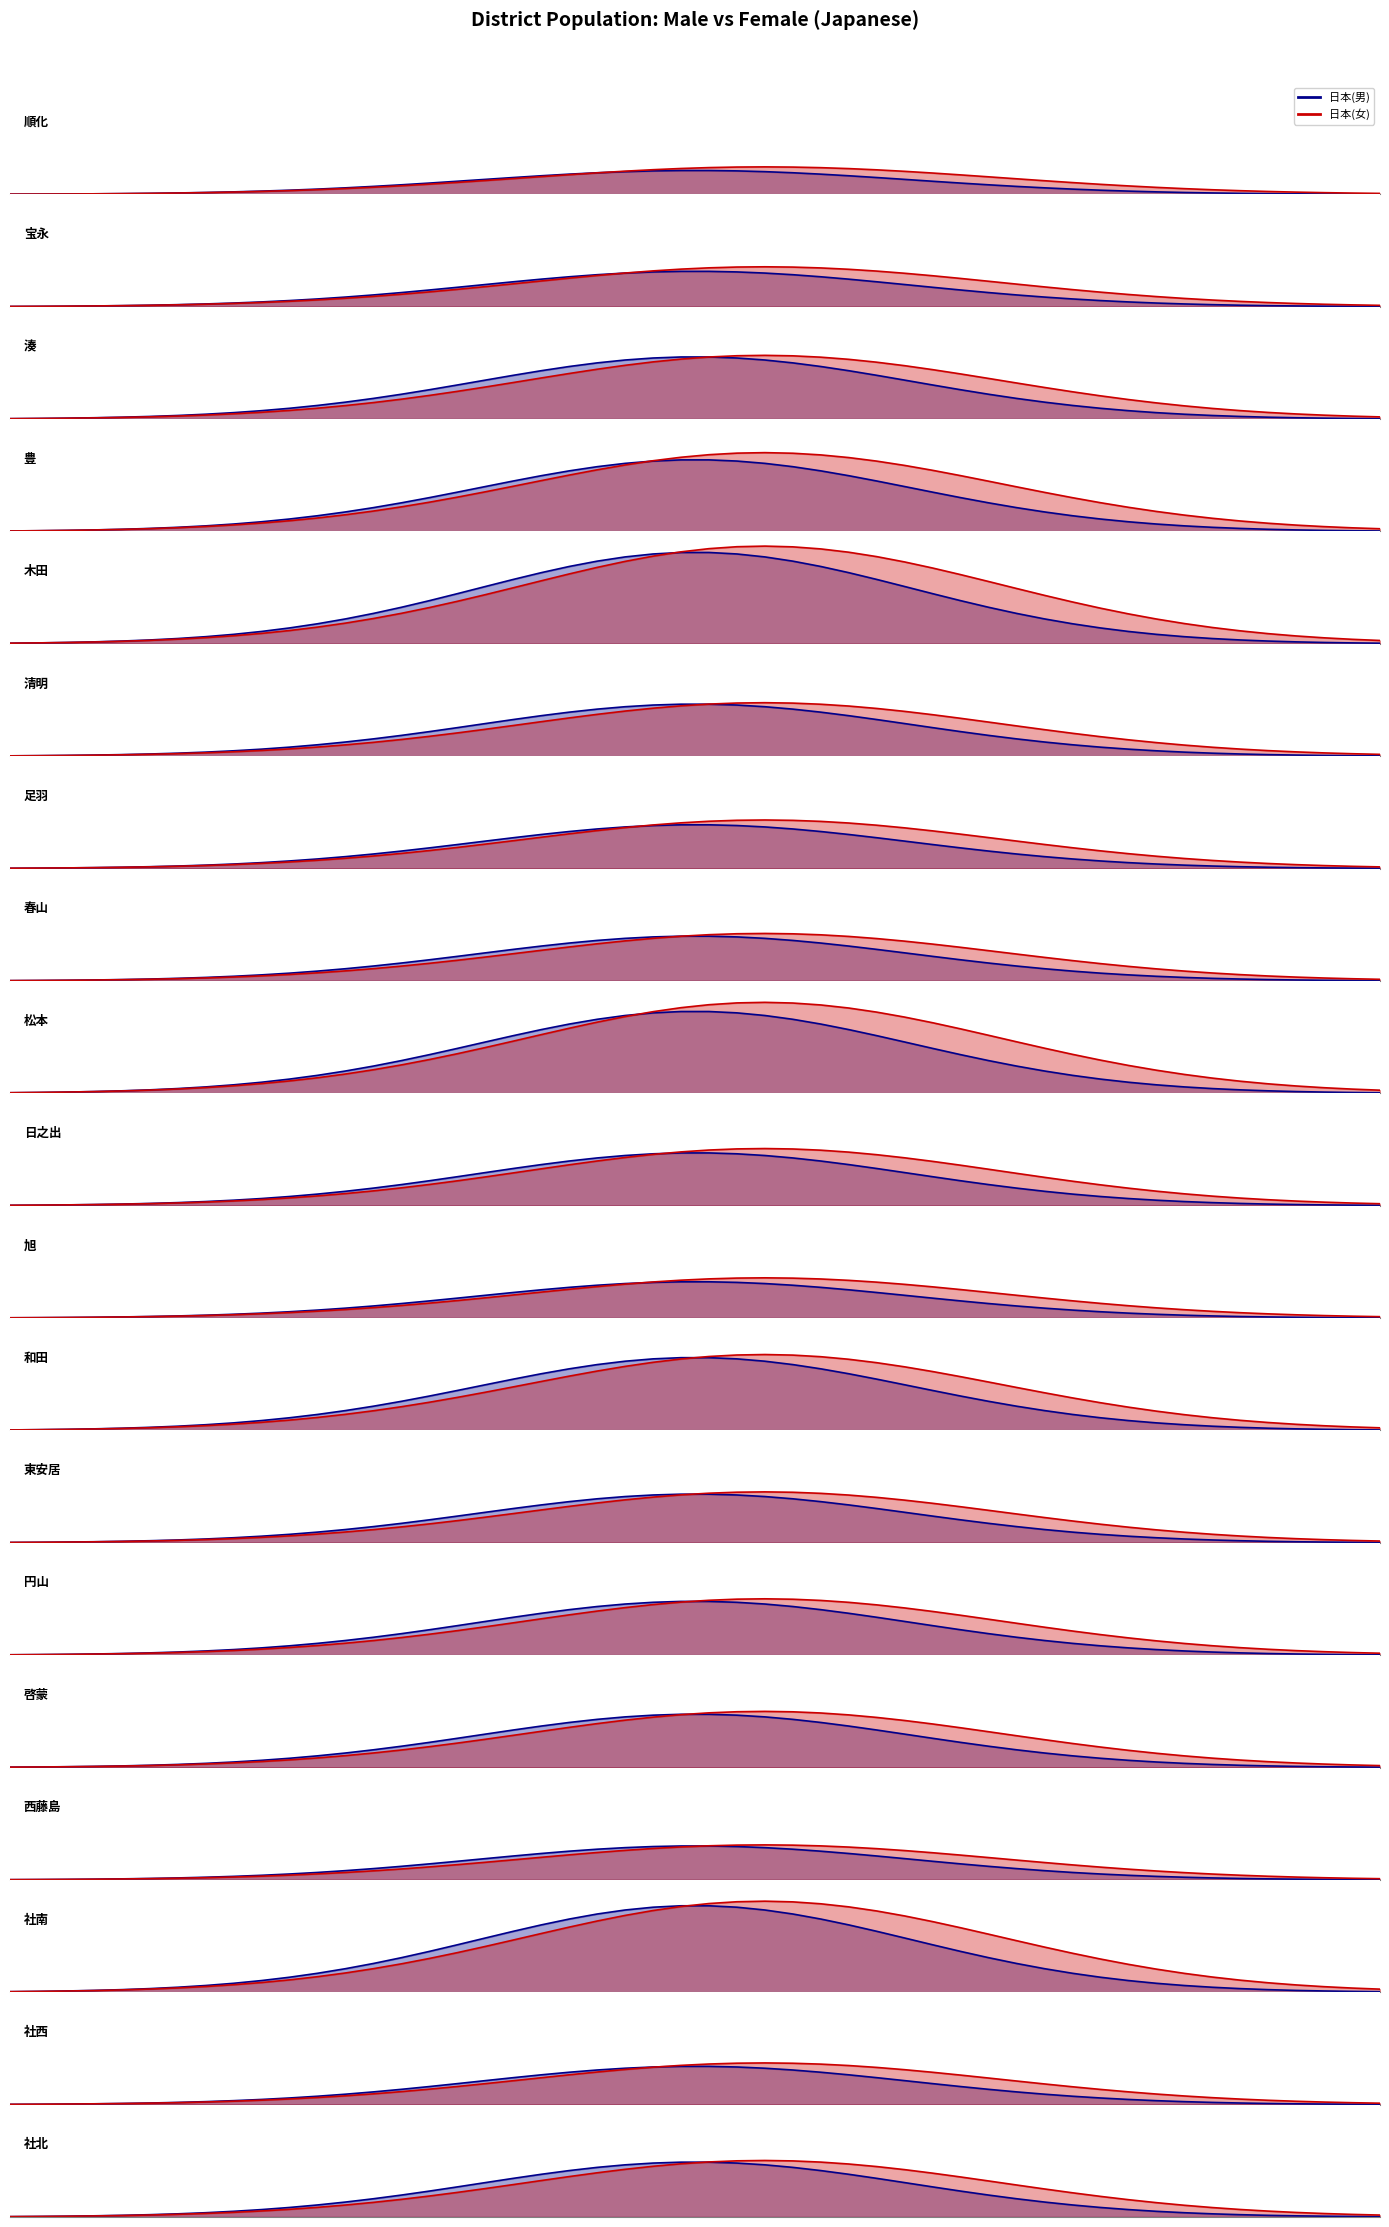

Is it true that 日本(男) equals 6556 at 社北?

False